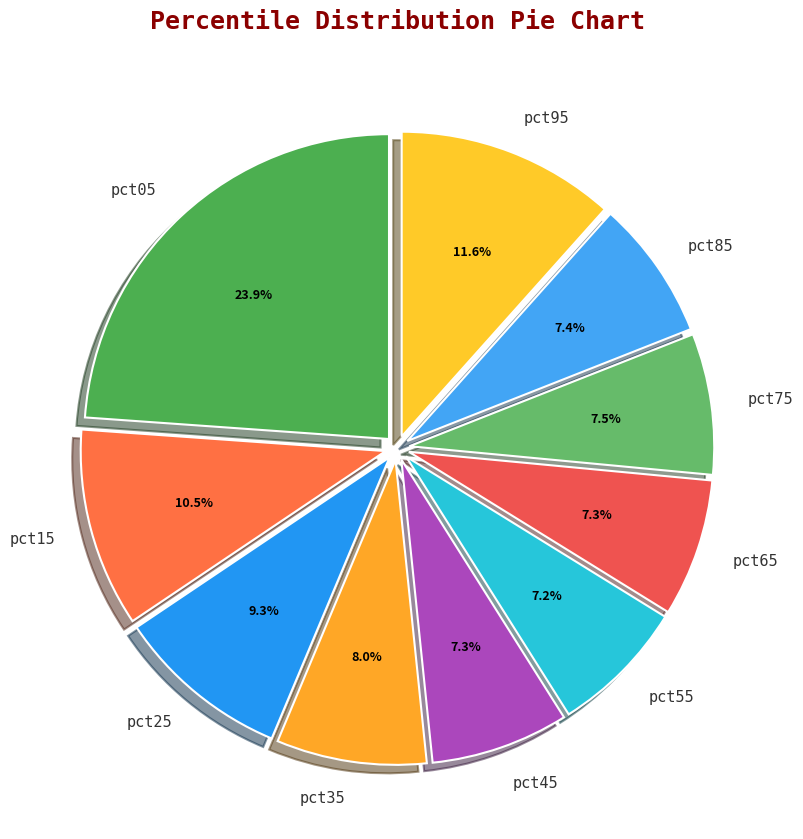

How much of the chart is everything except pct65?

92.7%